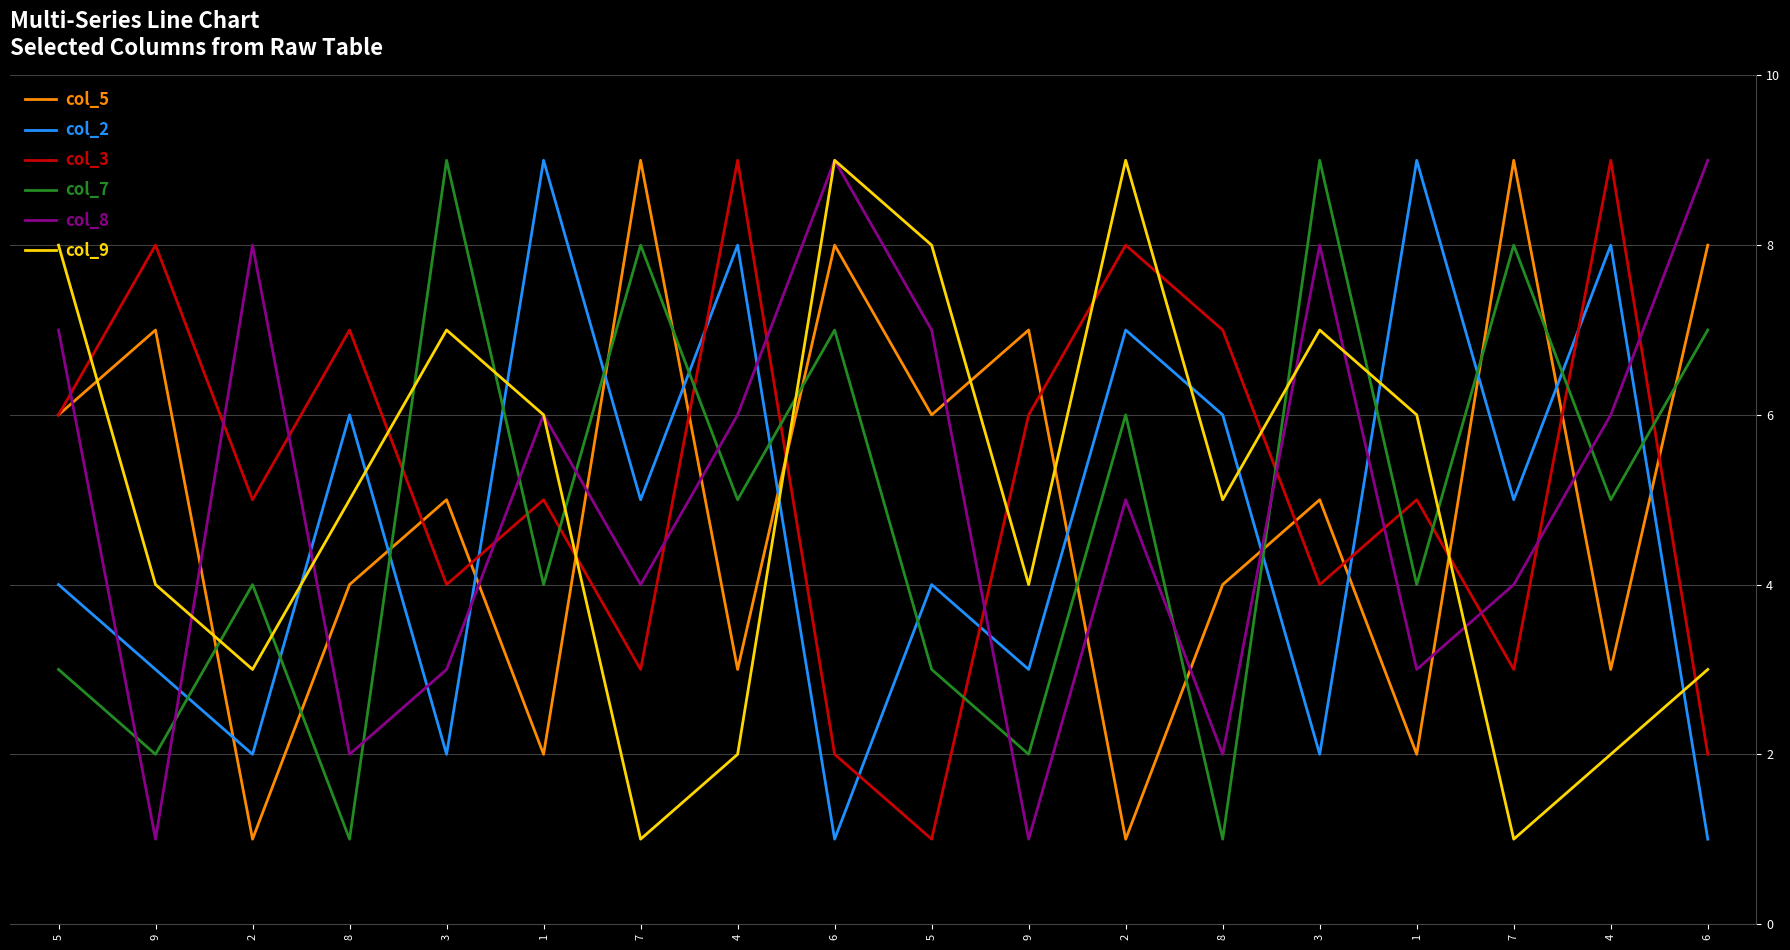

At 7, list the series in order from smallest to largest.

col_9, col_3, col_8, col_2, col_7, col_5